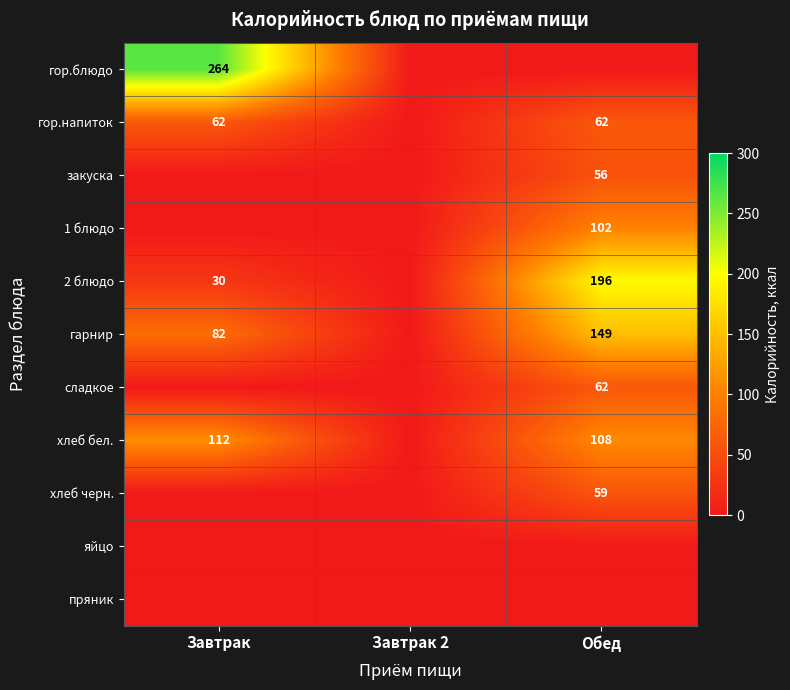

The хлеб бел. series shows 74 at Обед. True or false?

False